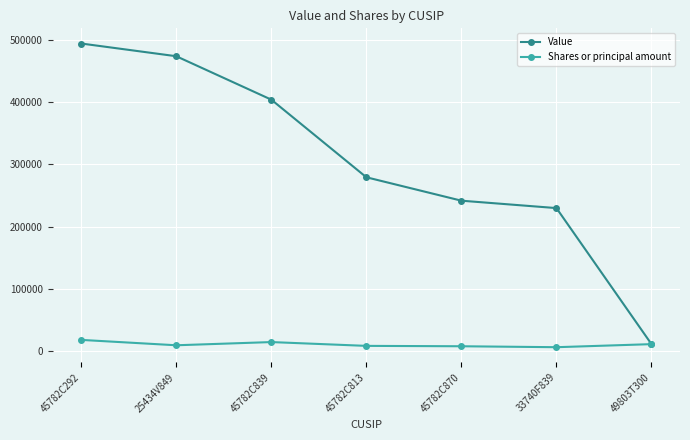

Count the number of data series in this chart.

2